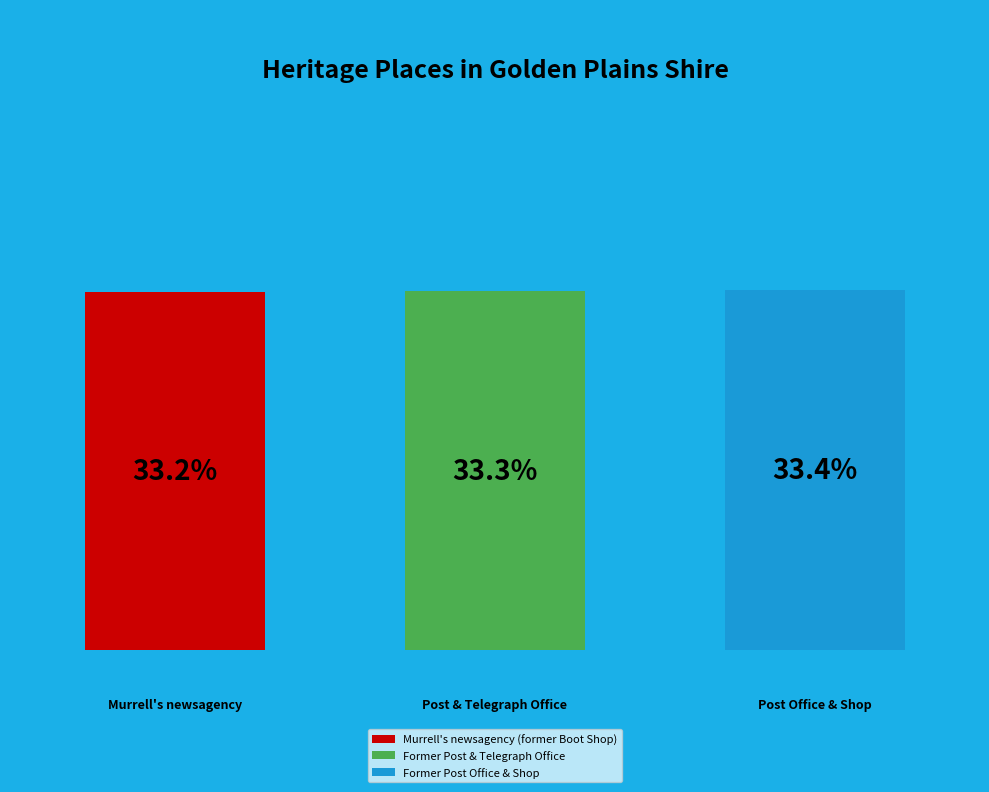

Does any single category account for the majority?

No